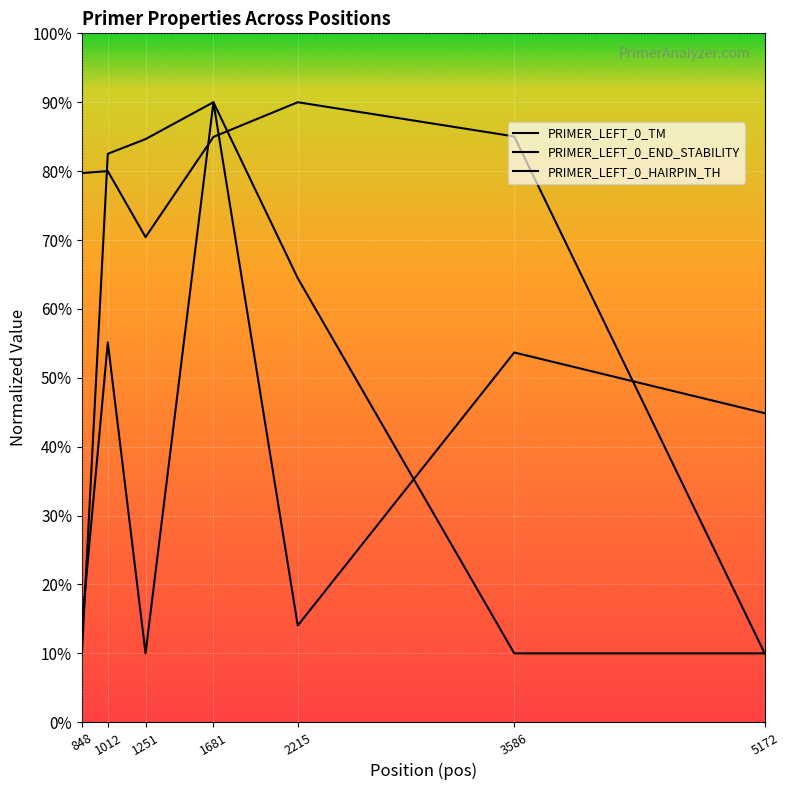

Read the PRIMER_LEFT_0_END_STABILITY value at 3586.

53.7